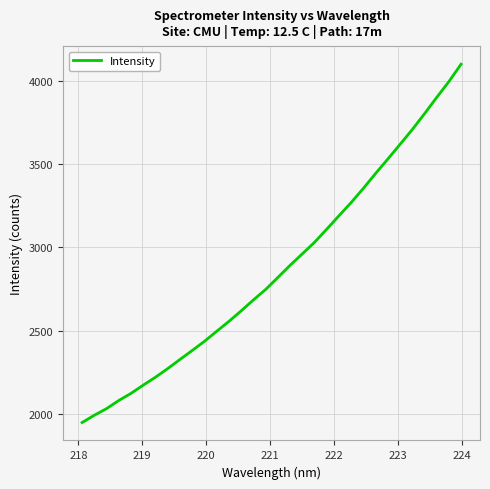

True or false: there are more than 2 points higher than both neighbors.

False